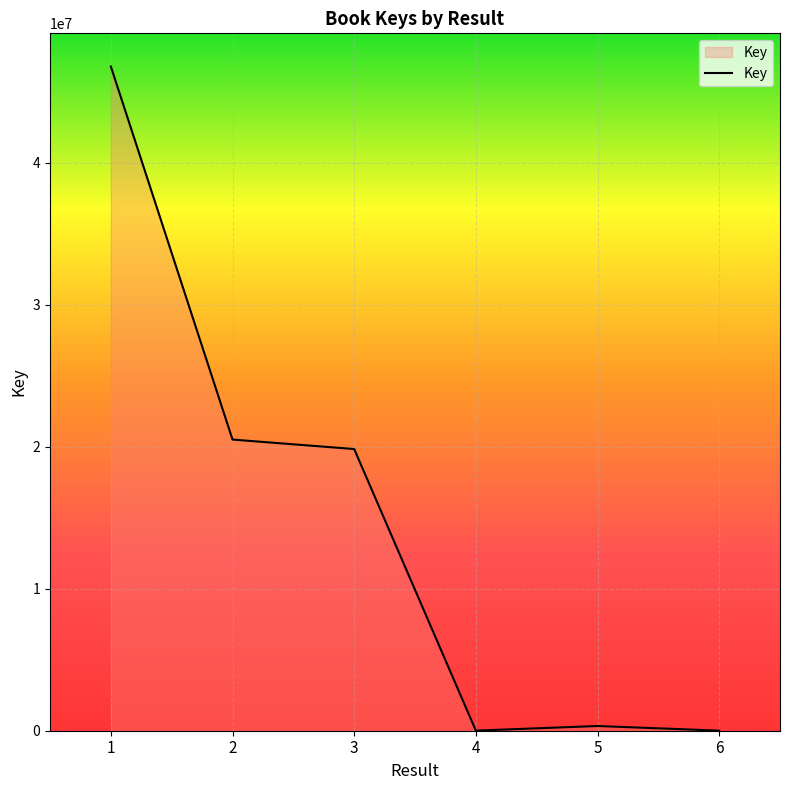

What is the maximum value shown in the chart?

46787130